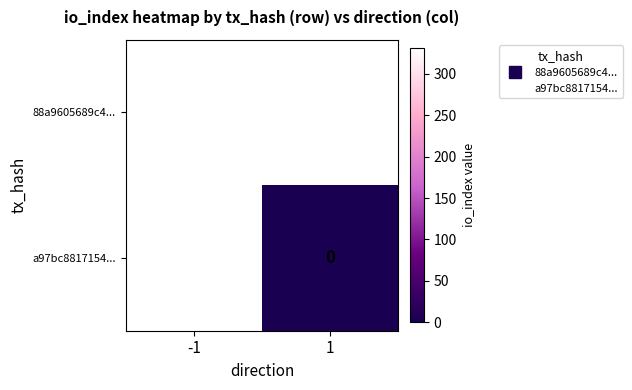

At which label is 88a9605689c4... closest to 331?

-1